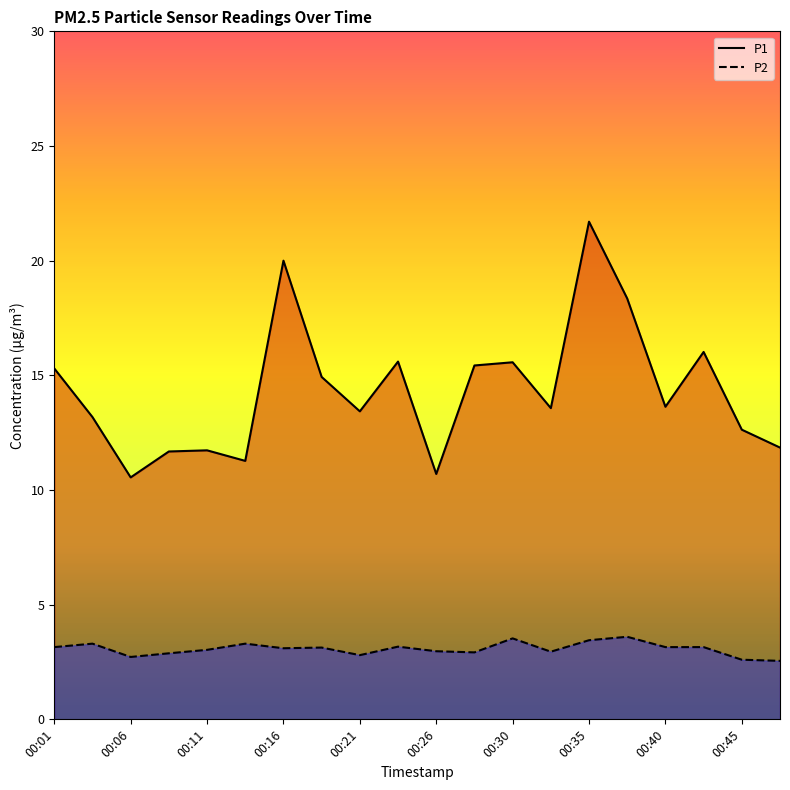

At 00:16, list the series in order from smallest to largest.

P2, P1